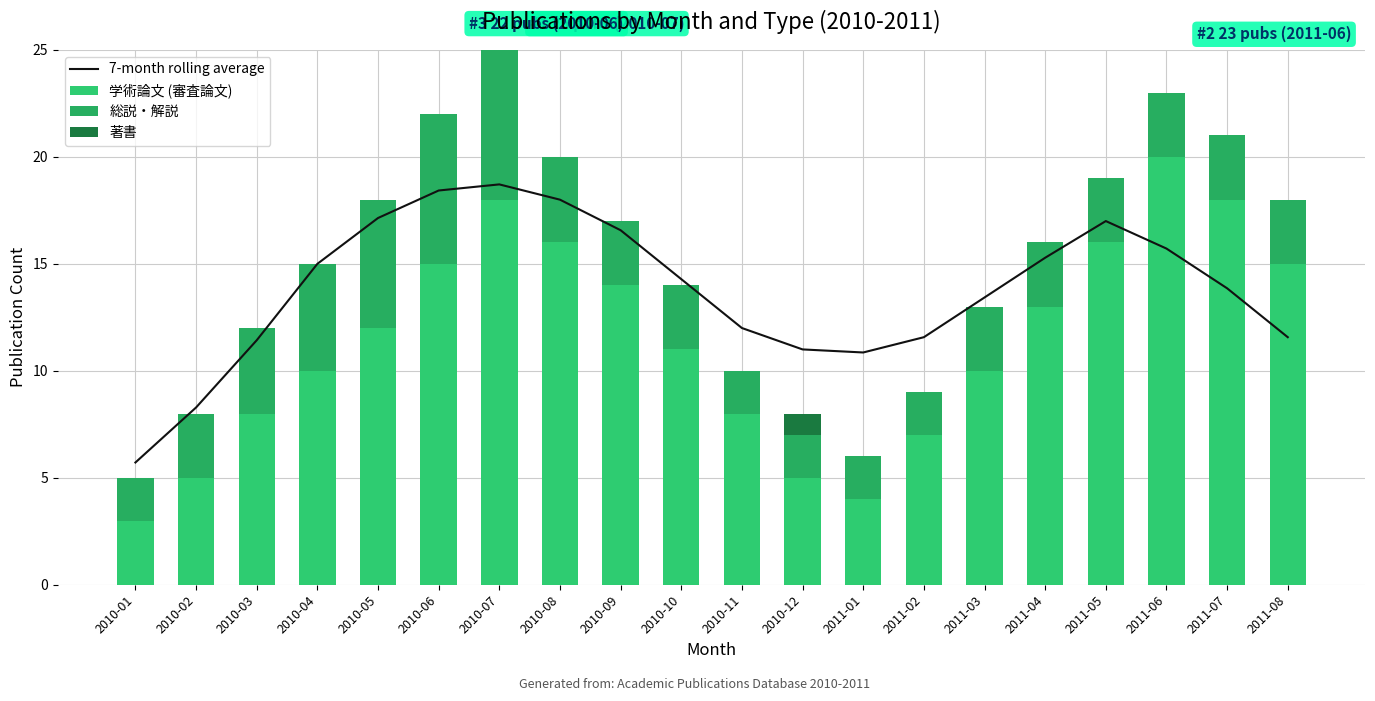

What position from the left is 2011-07?

19